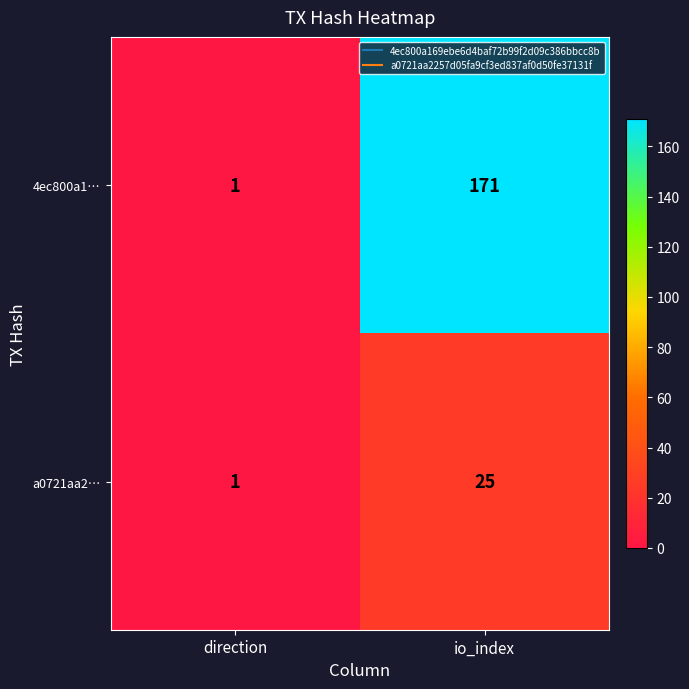

How many values in the a0721aa2… series are below 25?

1